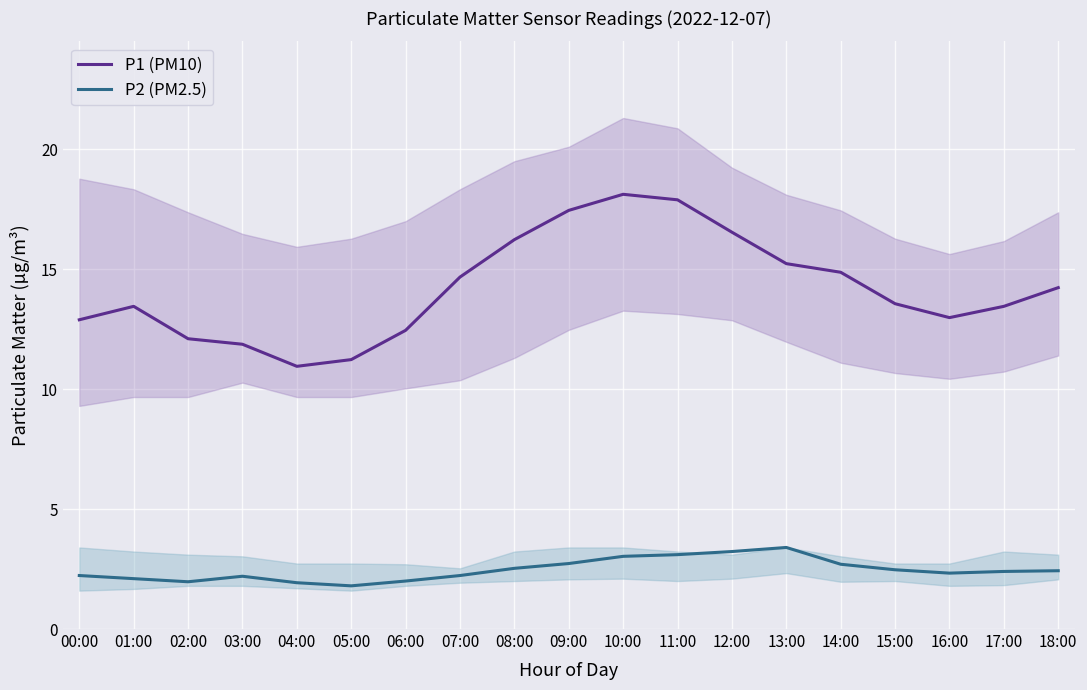

What is the difference between the second highest and minimum values in the P2 (PM2.5) series?

1.4